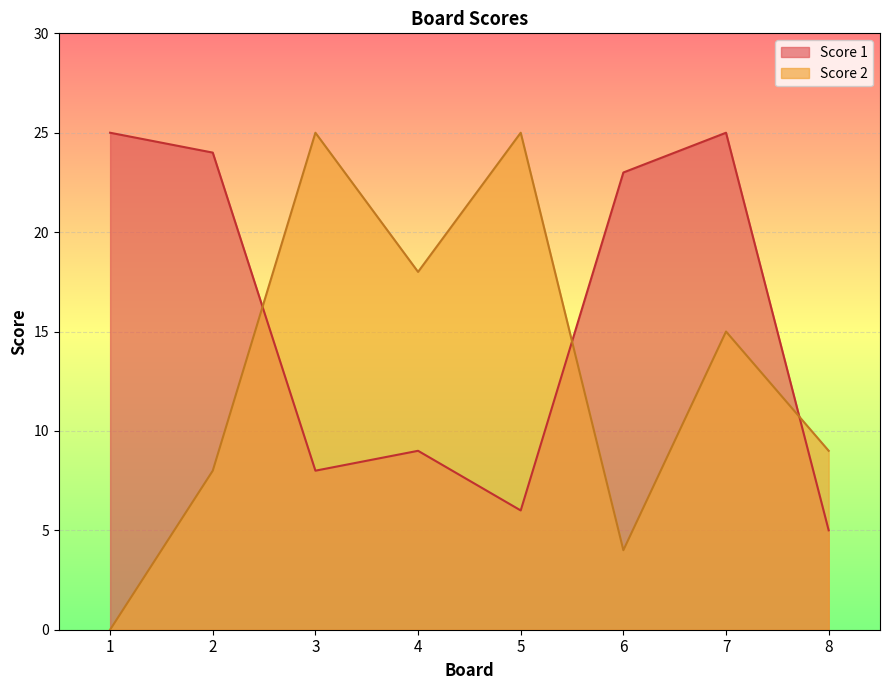

Which series has the widest spread of values?

Score 2